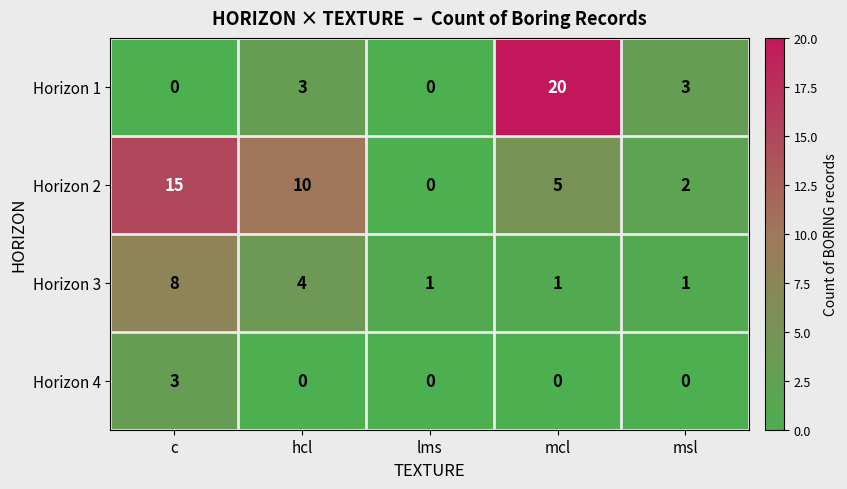

How many categories are shown in the chart?

5